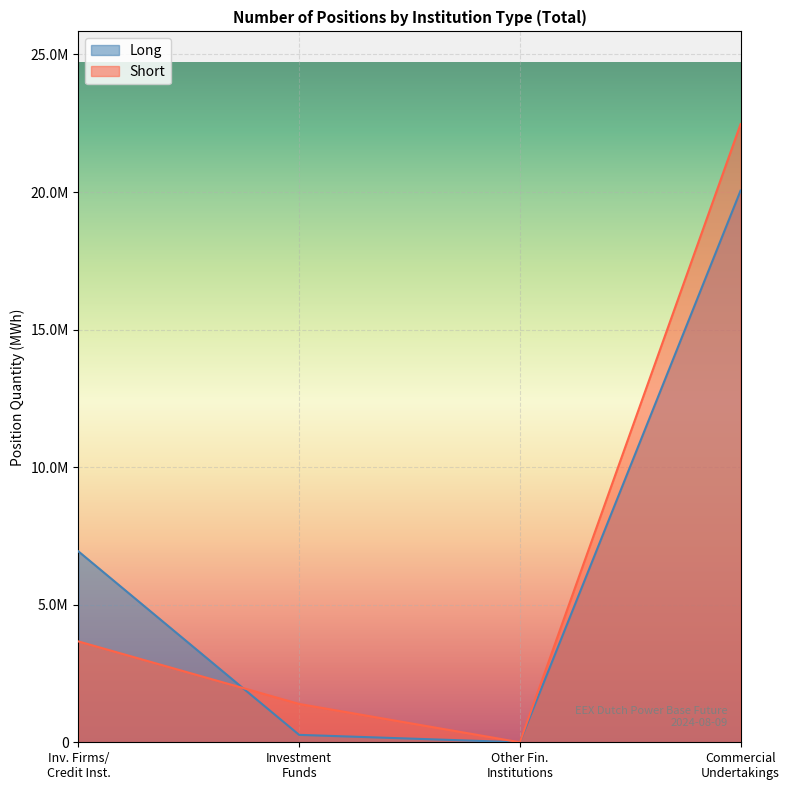

Which series has the largest total across all categories?

Short